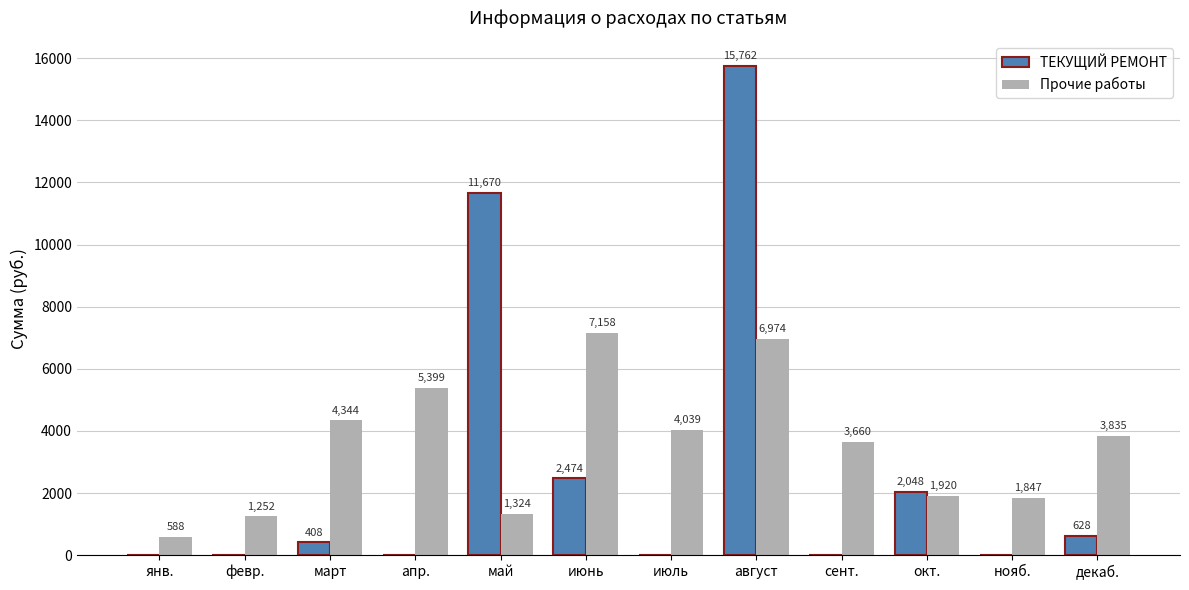

How many series are shown in this chart?

2